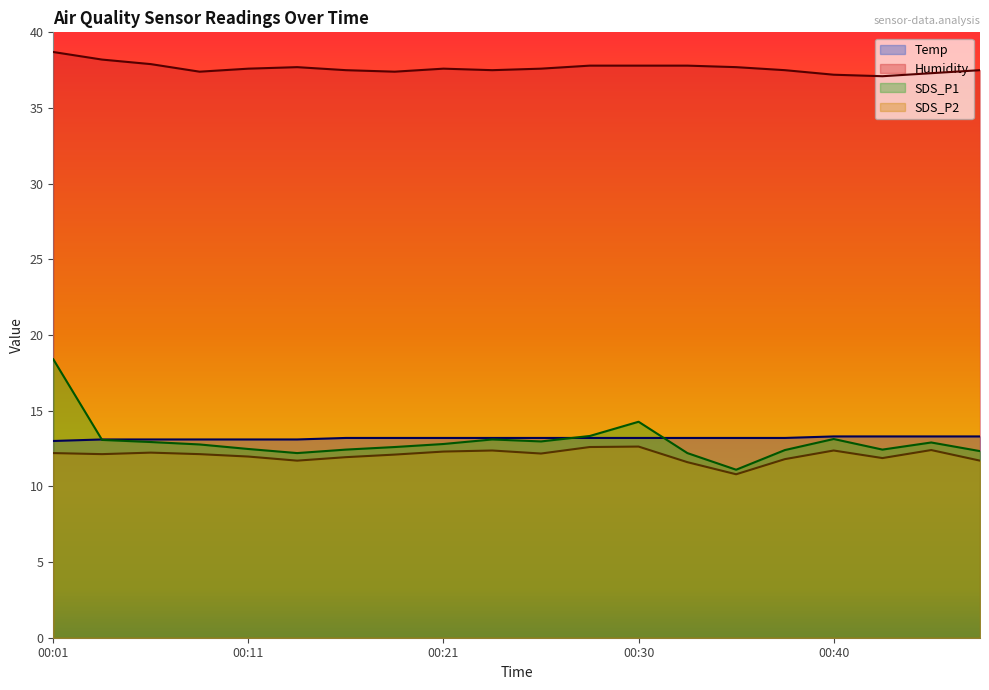

How many lines are shown in the chart?

4